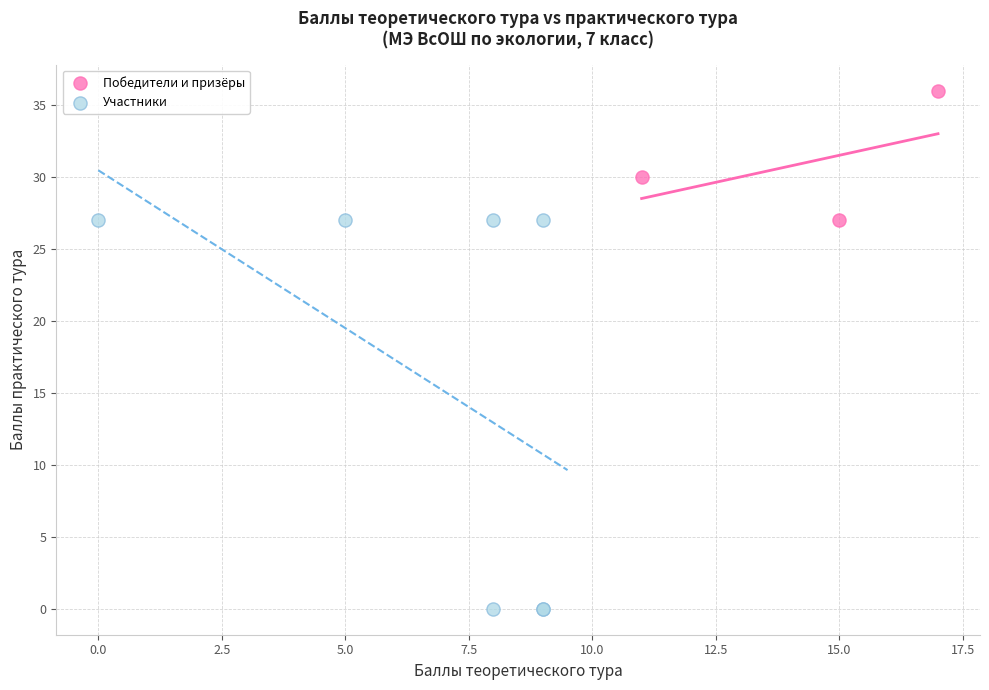

Which series contains the lowest Y value?

Участники